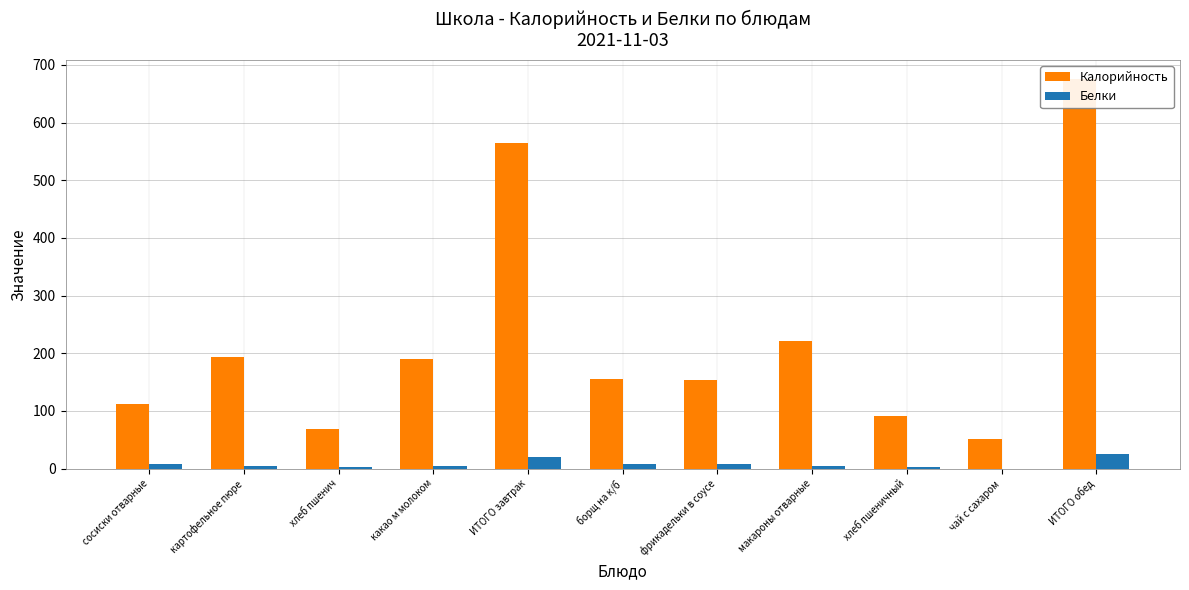

What are all the series names shown in the legend?

Калорийность, Белки